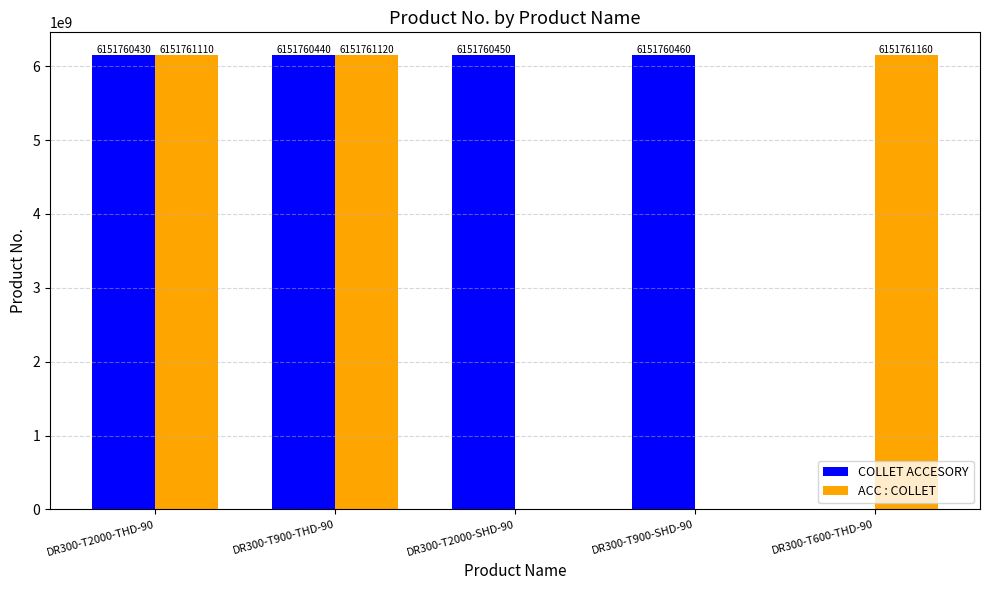

The COLLET ACCESORY series shows 6151760450 at DR300-T2000-SHD-90. True or false?

True